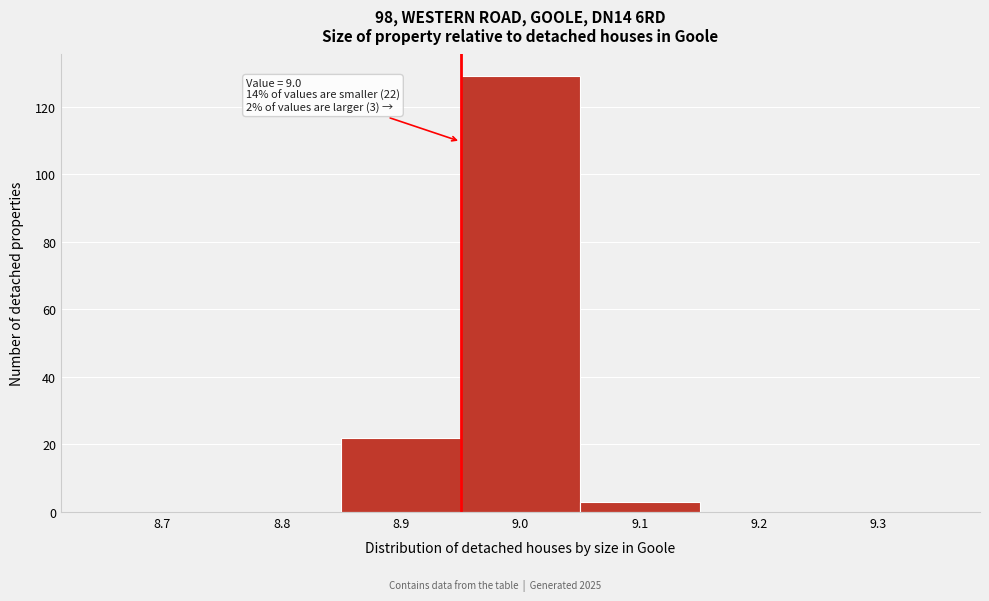

Reading left to right, list all the values displayed in this chart.

8.7=0	8.8=0	8.9=22	9.0=129	9.1=3	9.2=0	9.3=0